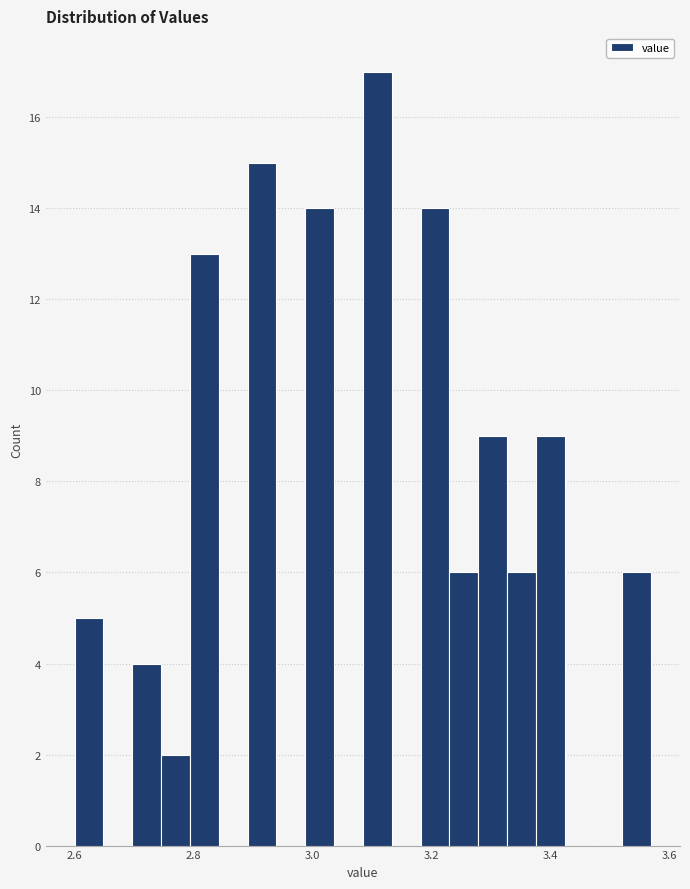

Around what value on the x-axis is the tallest bar? Give the approximate position of its centre, as read against the axis.

3.10